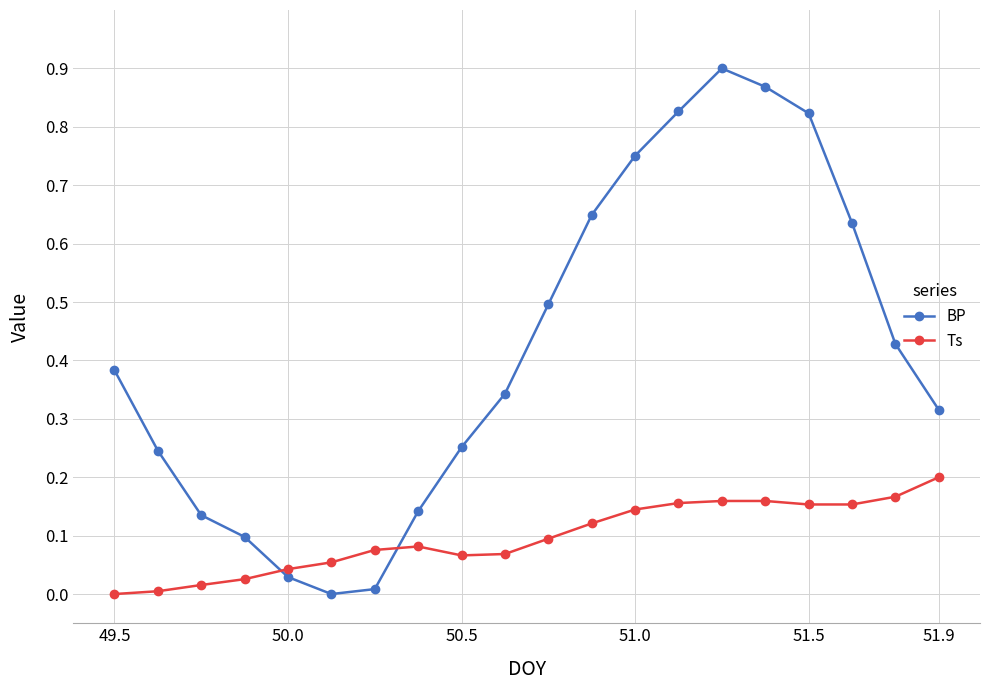

Which series ends up on top after the final intersection of BP and Ts?

BP